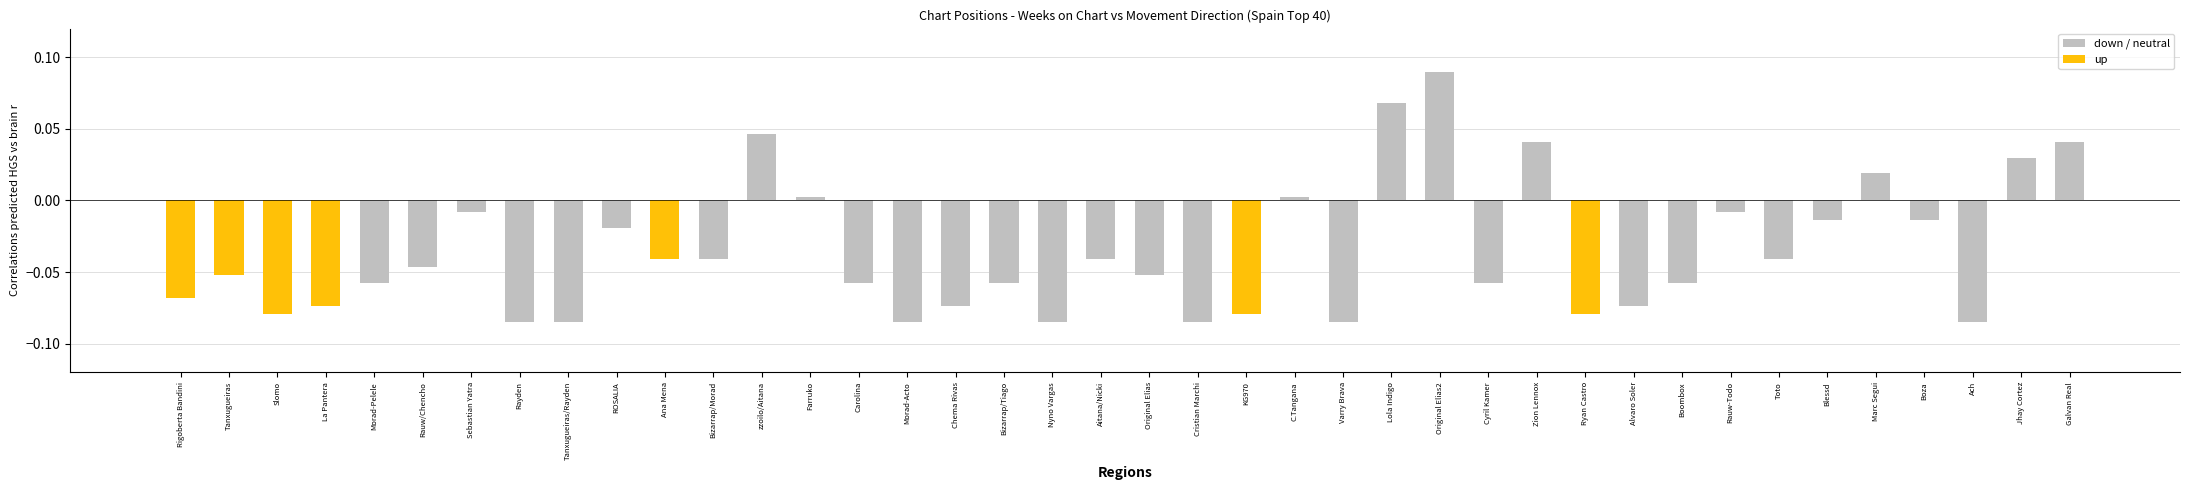

True or false: up has a value of 0.0 at Chema Rivas.

True